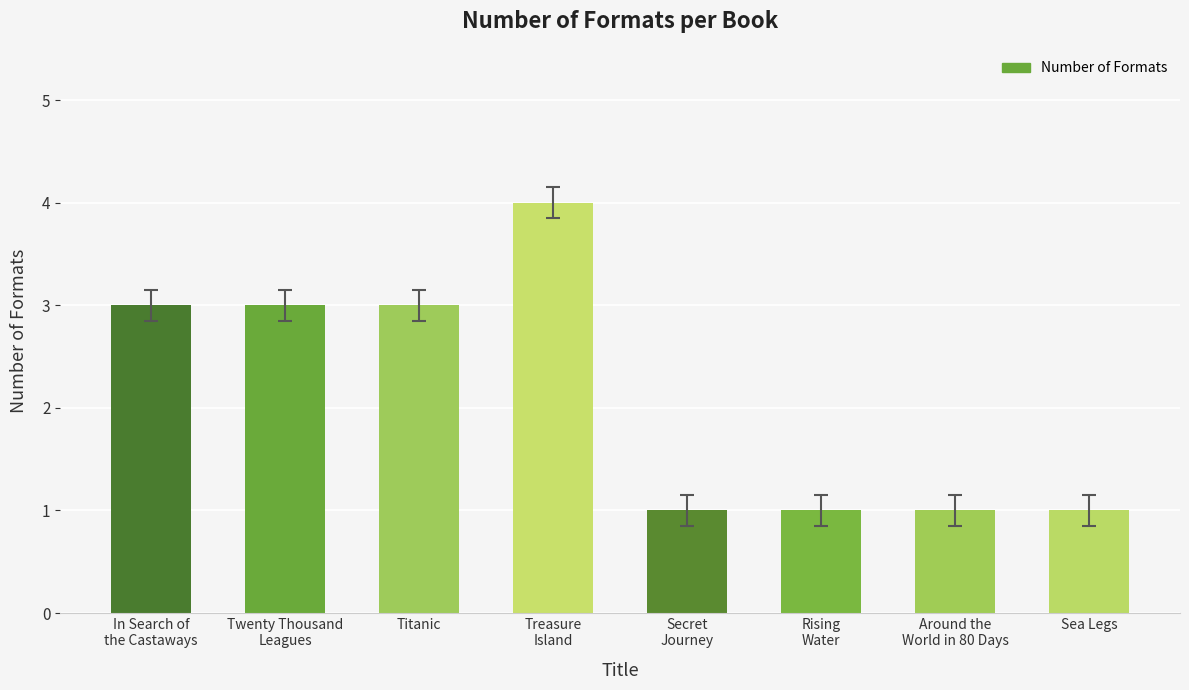

How many values are between 1 and 3?

7